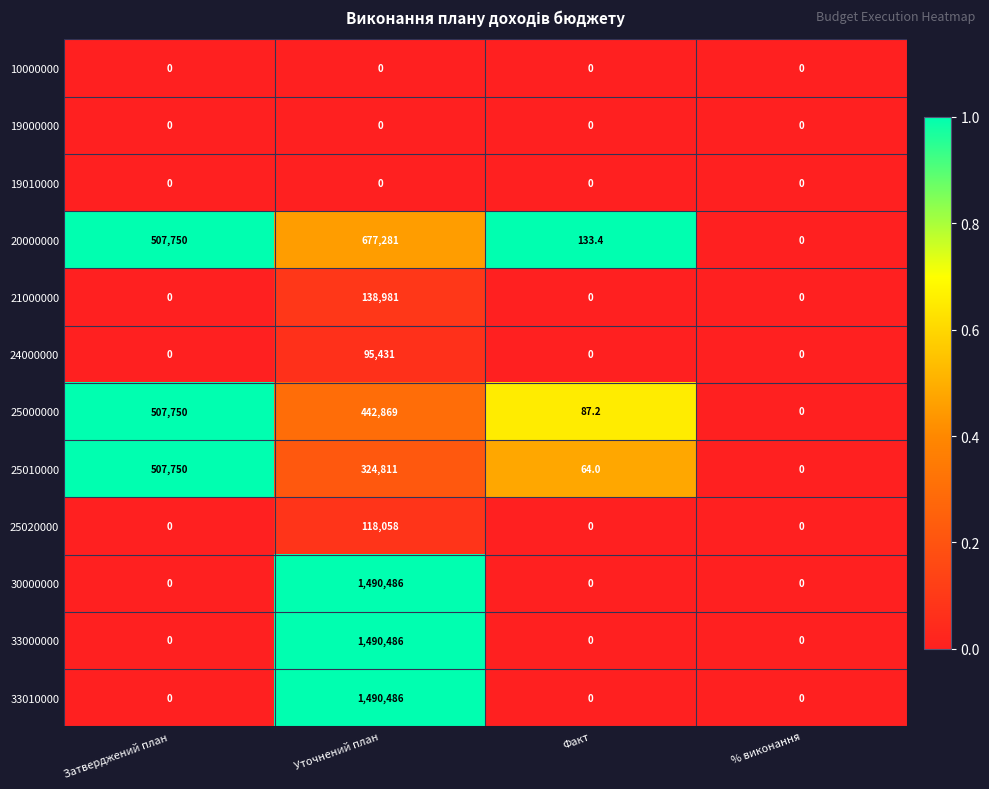

What is the difference between the maximum and minimum values in the 30000000 series?

1490486.0